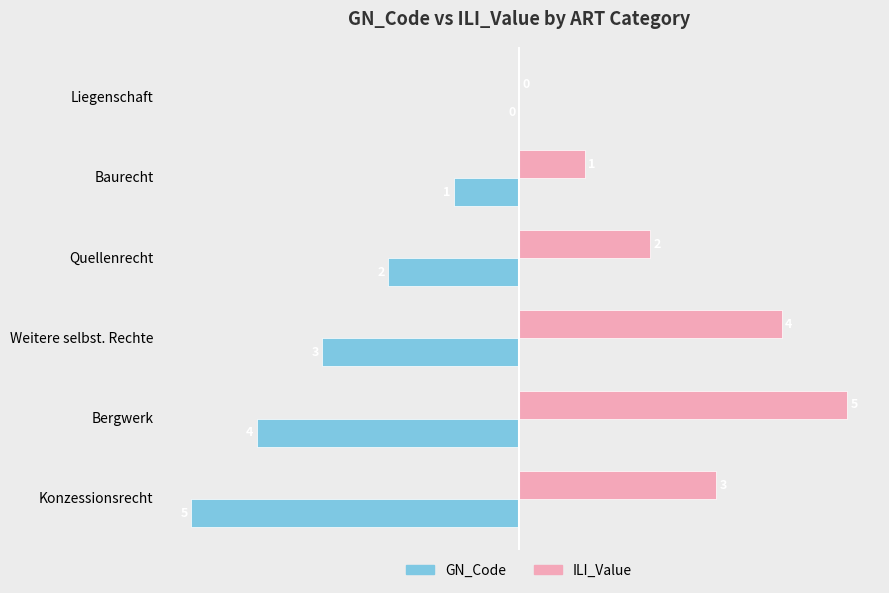

How many GN_Code values are between -4 and -1?

4